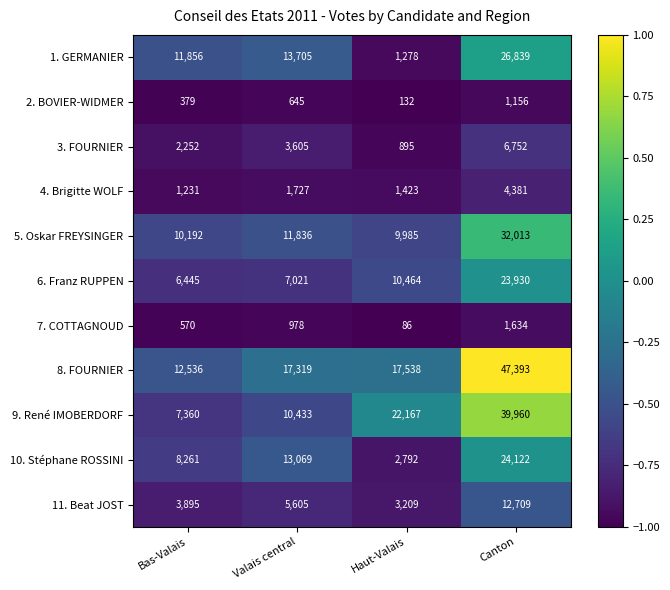

How many distinct data groups are displayed?

11